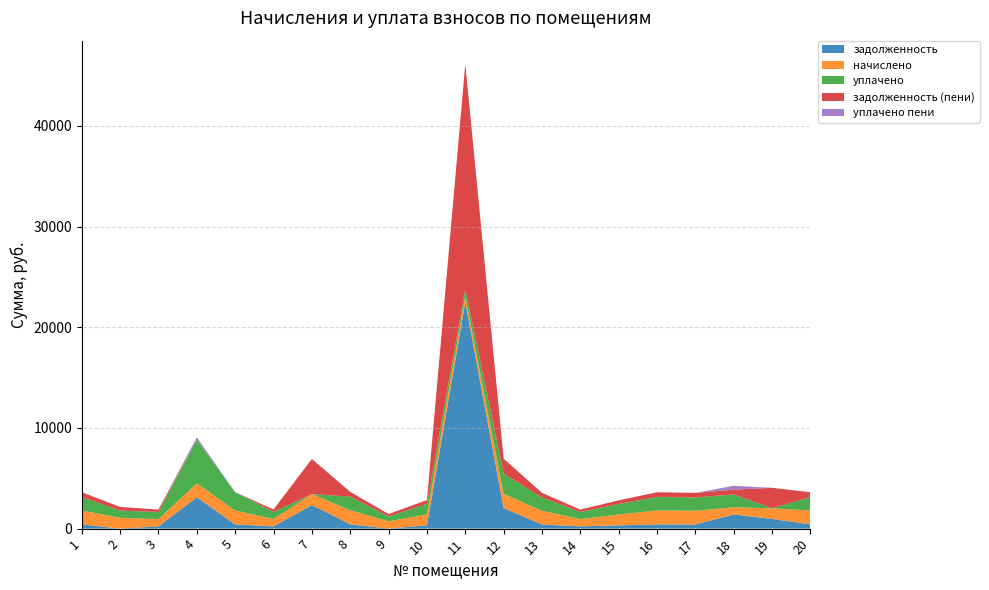

Reading left to right, extract all data points from this chart.

задолженность: 1=419.6	2=0.0	3=219.8	4=3111.7	5=419.6	6=221.1	7=2340.2	8=423.6	9=0.0	10=329.0	11=22482.4	12=2030.9	13=412.2	14=219.8	15=326.3	16=419.6	17=412.2	18=1409.2	19=960.0	20=418.9
начислено: 1=1387.3	2=1076.8	3=726.7	4=1385.1	5=1387.3	6=731.1	7=1087.8	8=1400.5	9=726.7	10=1087.8	11=592.4	12=1431.3	13=1363.0	14=726.7	15=1079.0	16=1387.3	17=1363.0	18=711.2	19=1057.0	20=1385.1
уплачено: 1=1344.4	2=717.9	3=704.2	4=4323.3	5=1807.4	6=708.5	7=0.0	8=1357.2	9=484.4	10=1054.2	11=716.0	12=2000.0	13=1321.0	14=704.2	15=1045.7	16=1344.4	17=1321.0	18=1277.3	19=0.0	20=1342.3
задолженность (пени): 1=462.4	2=358.9	3=242.2	4=0.0	5=0.0	6=243.7	7=3488.8	8=466.8	9=242.2	10=362.6	11=22358.8	12=1483.8	13=454.4	14=242.2	15=359.8	16=462.4	17=454.4	18=477.6	19=2038.9	20=461.7
уплачено пени: 1=0.0	2=0.0	3=0.0	4=251.2	5=0.0	6=0.0	7=0.0	8=0.0	9=0.0	10=0.0	11=0.0	12=0.0	13=0.0	14=0.0	15=0.0	16=0.0	17=0.0	18=376.6	19=0.0	20=0.0